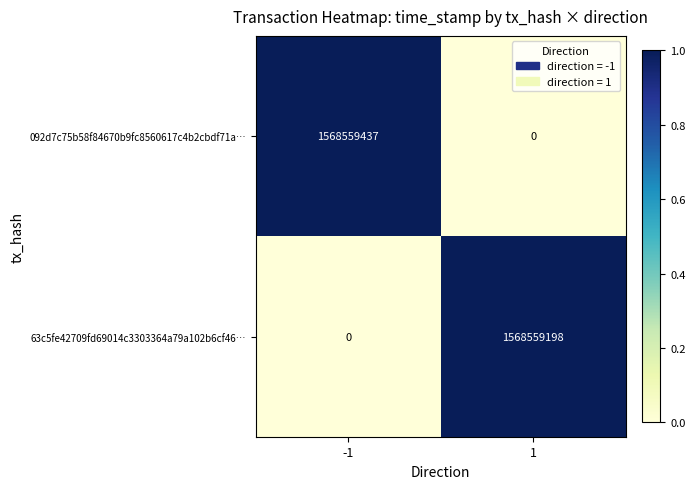

What is the average value of the 63c5fe42709fd69014c3303364a79a102b6cf46… series?

784279599